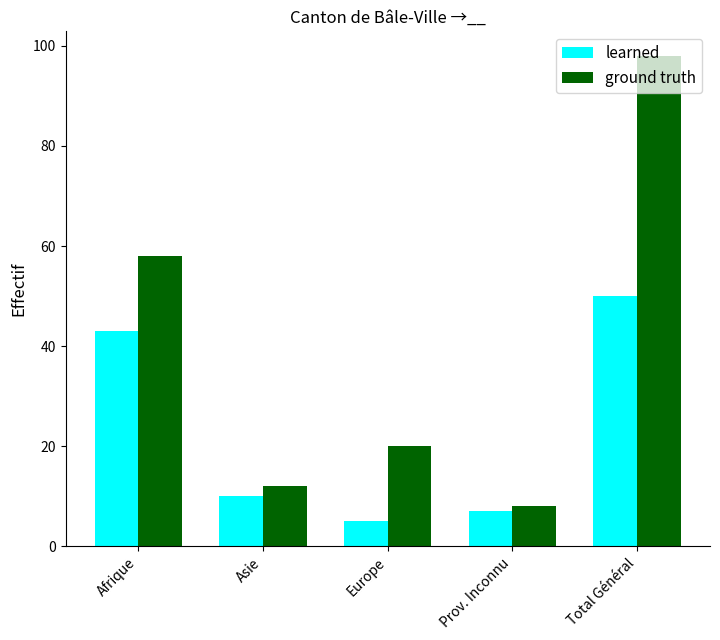

List the series in order of their peak value, highest first.

ground truth, learned